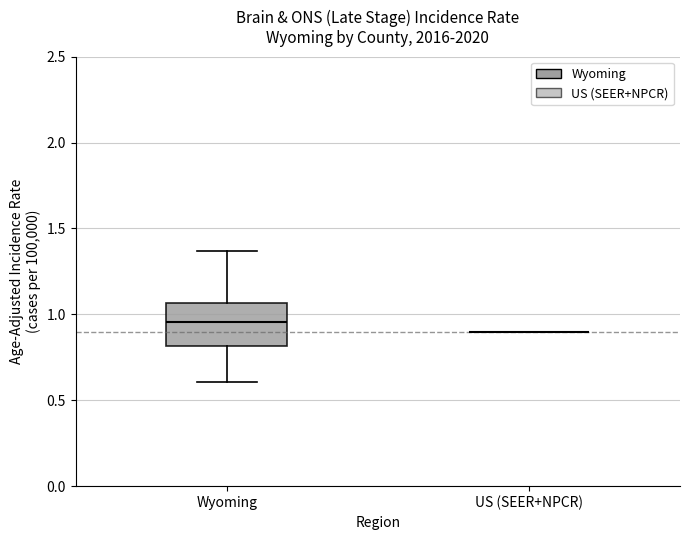

Where does the upper whisker of the box for Wyoming end on the y-axis? The values are not printed on the chart, so give them approximately, as read against the axis.

1.35